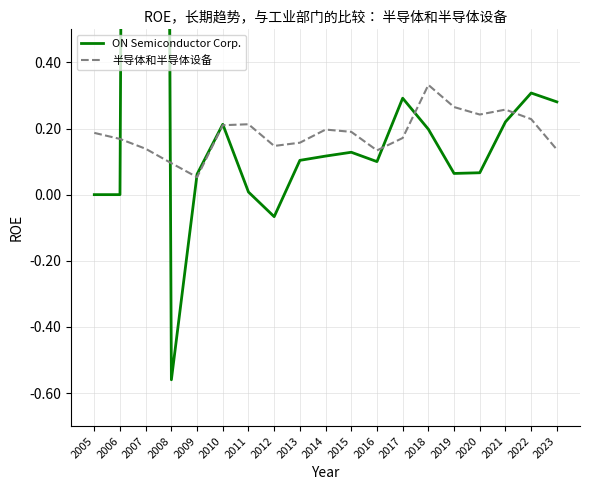

Between which two adjacent categories do ON Semiconductor Corp. and 半导体和半导体设备 first intersect?

2006 and 2007